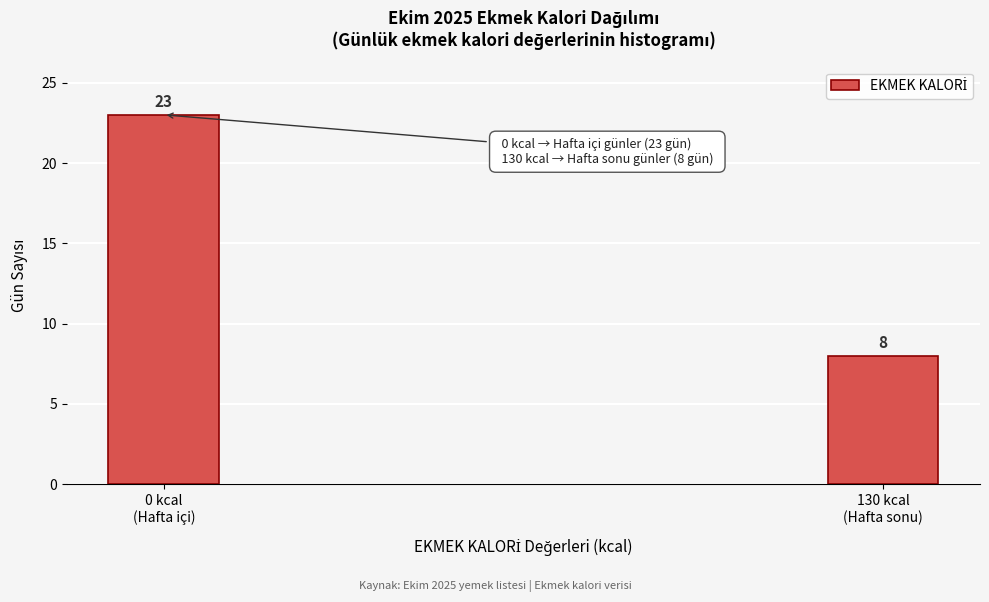

Reading left to right, what are all the values shown in this chart?

23	8